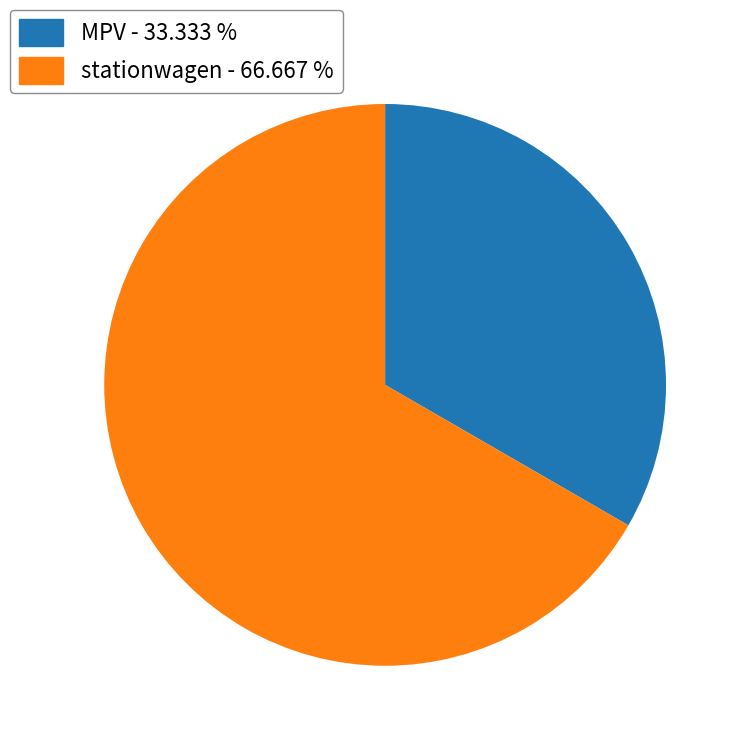

Combined, do MPV - 33.333 % and stationwagen - 66.667 % account for over 50%?

Yes